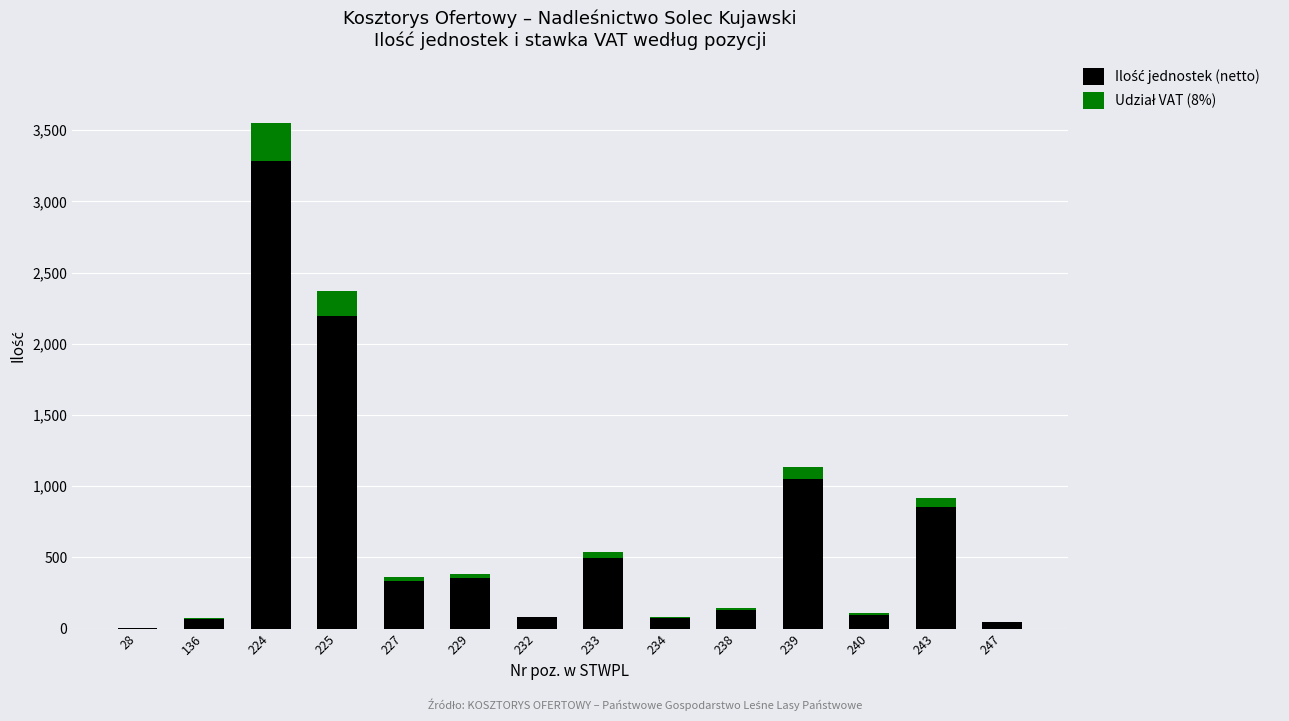

At which category is the sum across all series the highest?

224